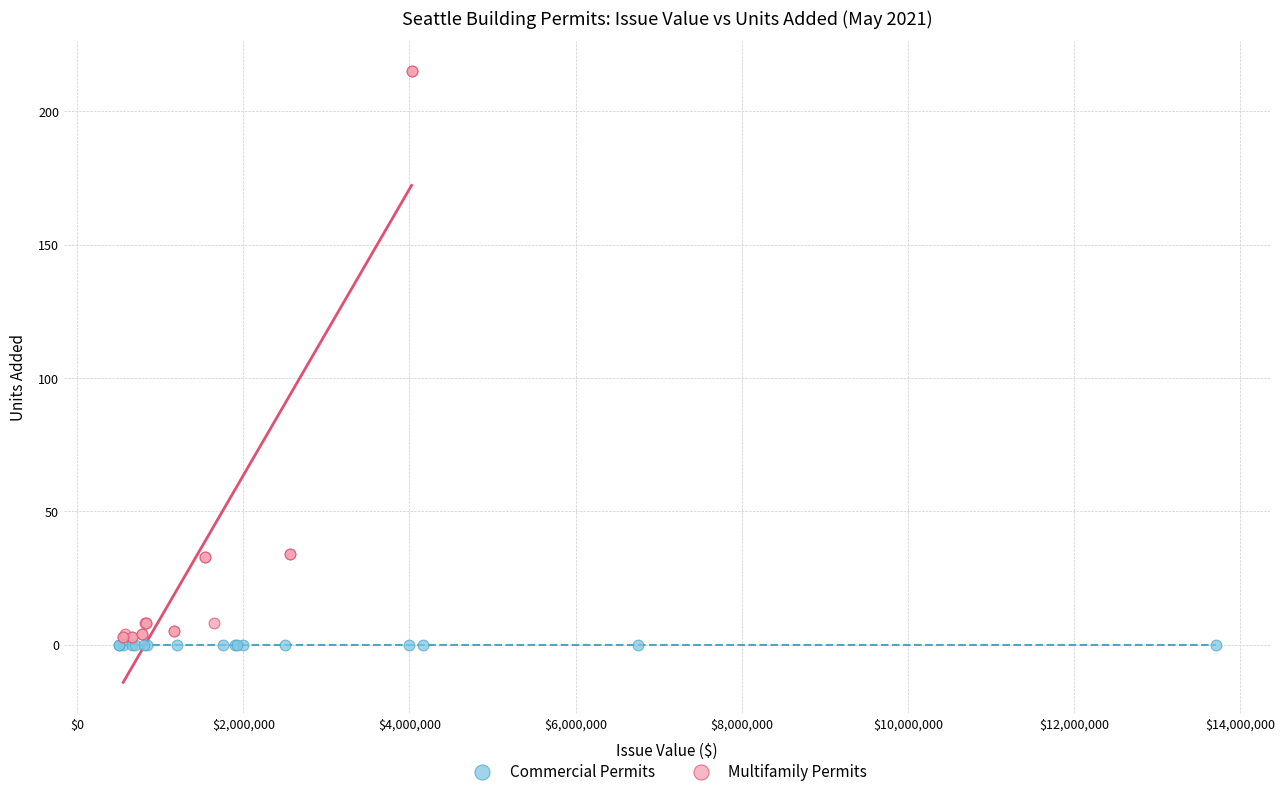

Which series reaches the maximum Y coordinate?

Multifamily Permits